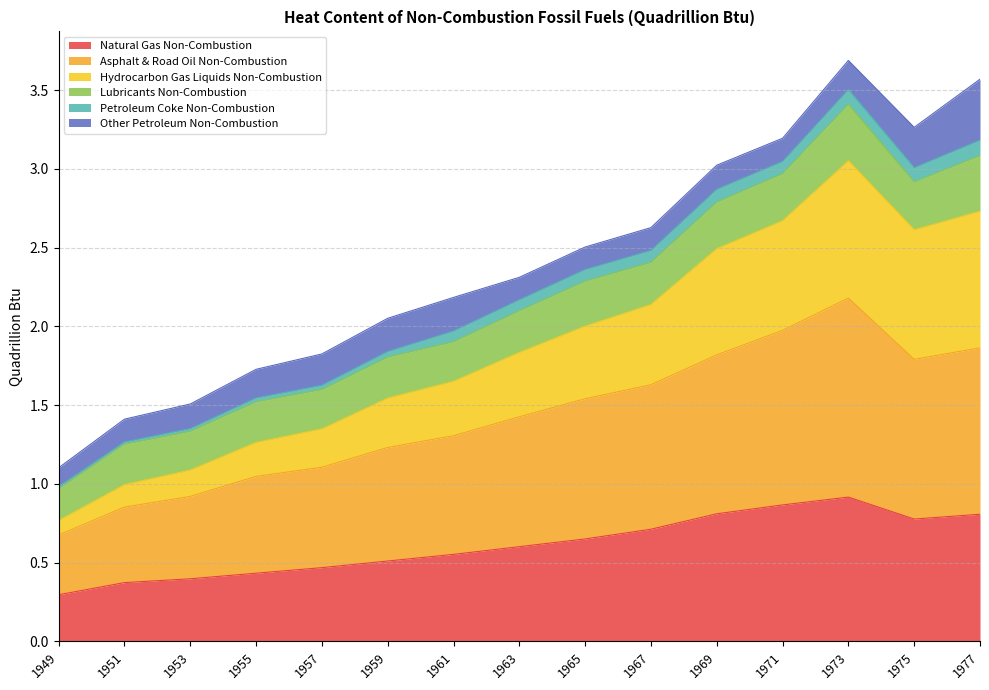

List the labels in order of Hydrocarbon Gas Liquids Non-Combustion value, largest first.

1973, 1977, 1975, 1971, 1969, 1967, 1965, 1963, 1961, 1959, 1957, 1955, 1953, 1951, 1949